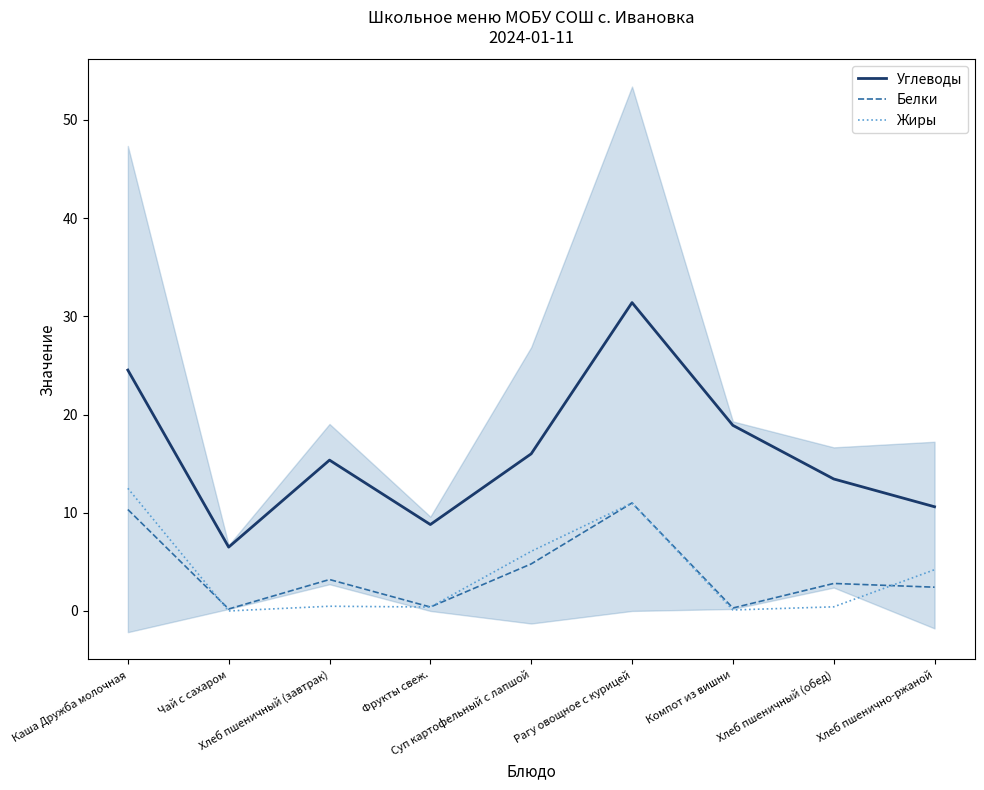

What is the sum of all Белки values?

35.4